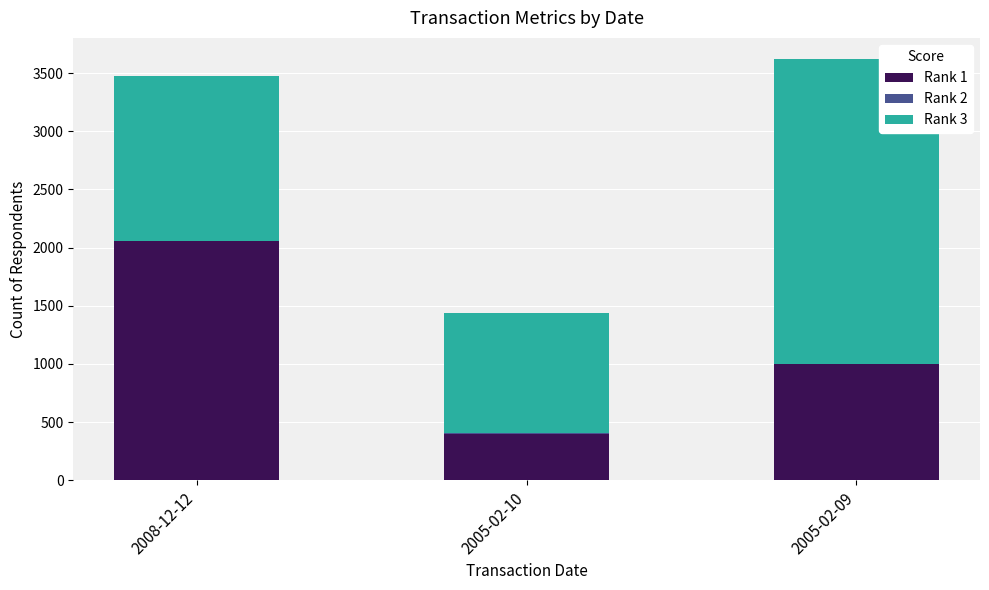

How many distinct data groups are displayed?

3